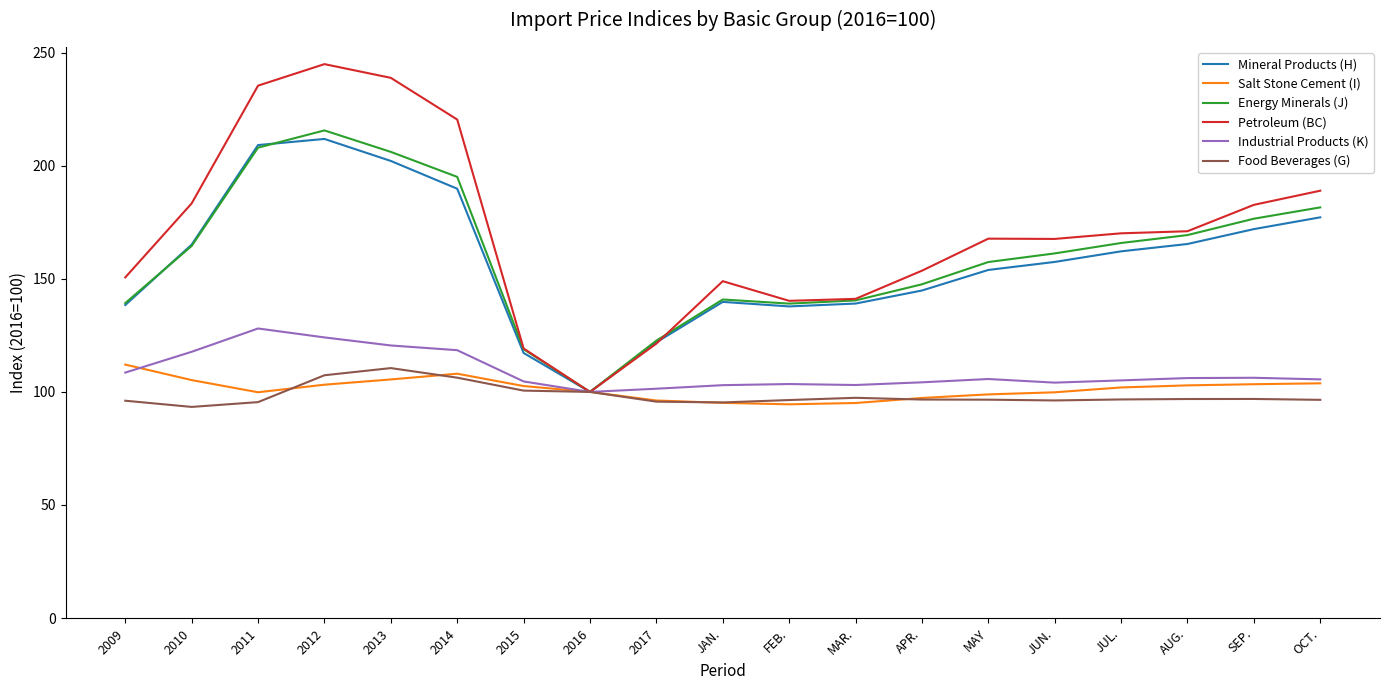

The Industrial Products (K) series shows 78.4 at 2014. True or false?

False